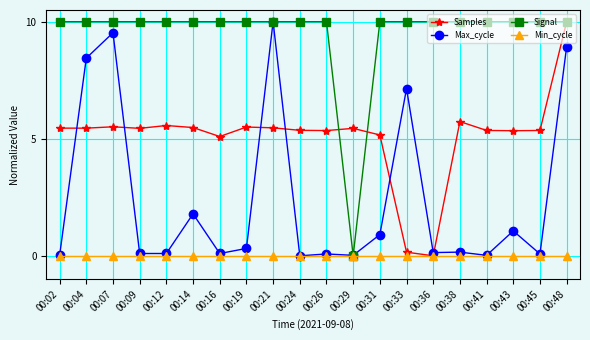

Is the value of Samples at 00:26 greater than the value of Max_cycle at 00:04?

No